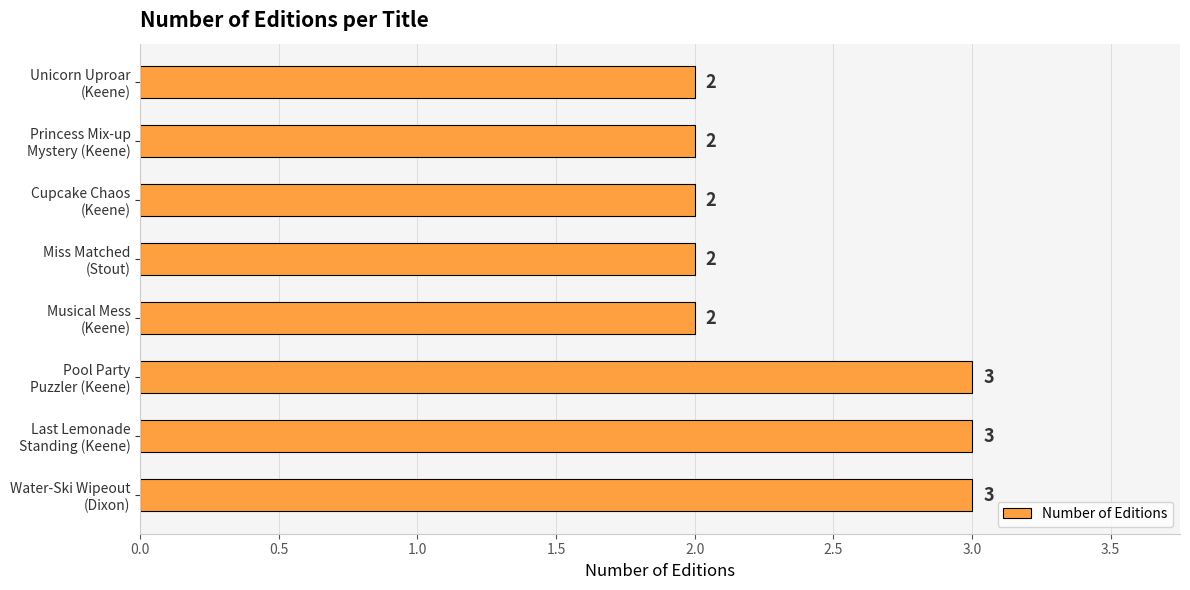

Does the chart contain stacked bars?

No